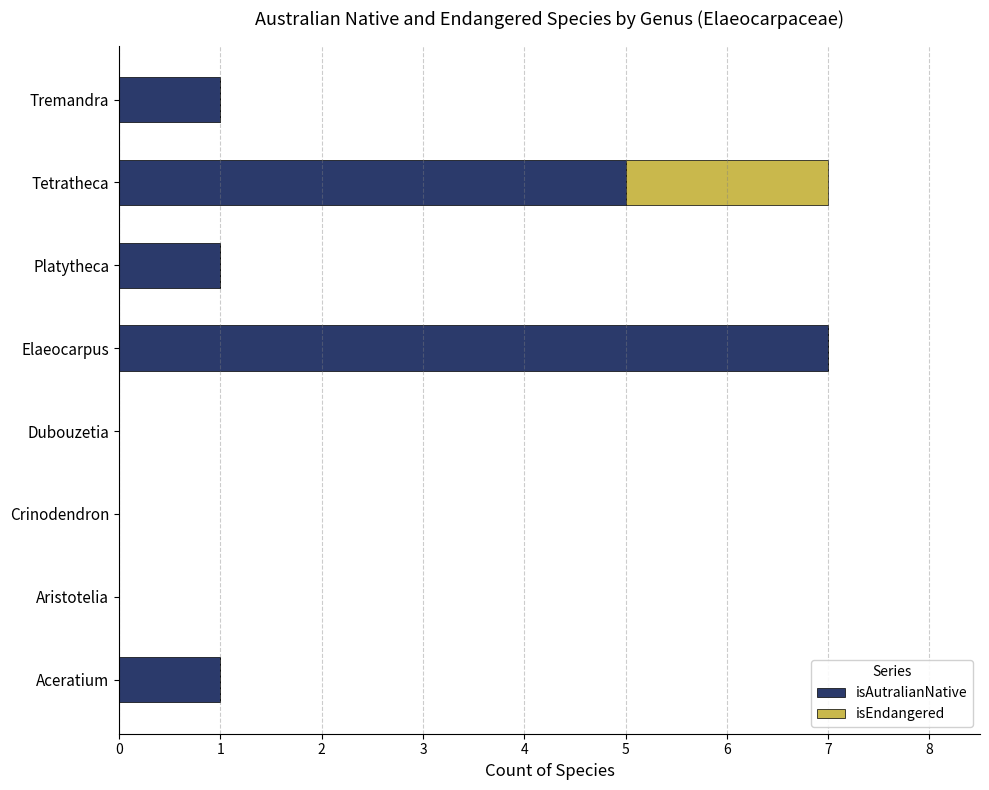

How many data points does each series have?

8